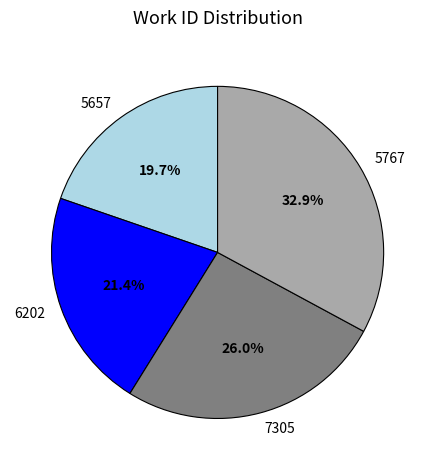

Is it true that 5657 is 20% of the pie?

True